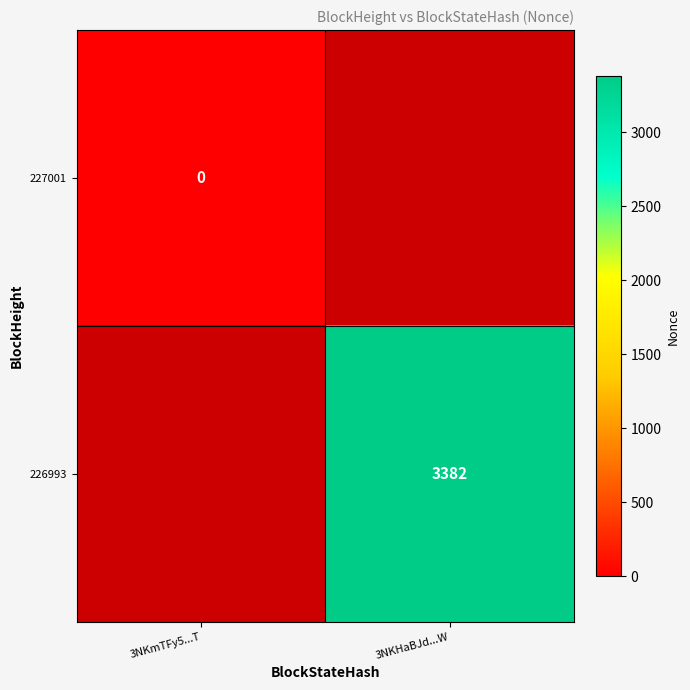

The 226993 series shows 1321 at 3NKHaBJd...W. True or false?

False